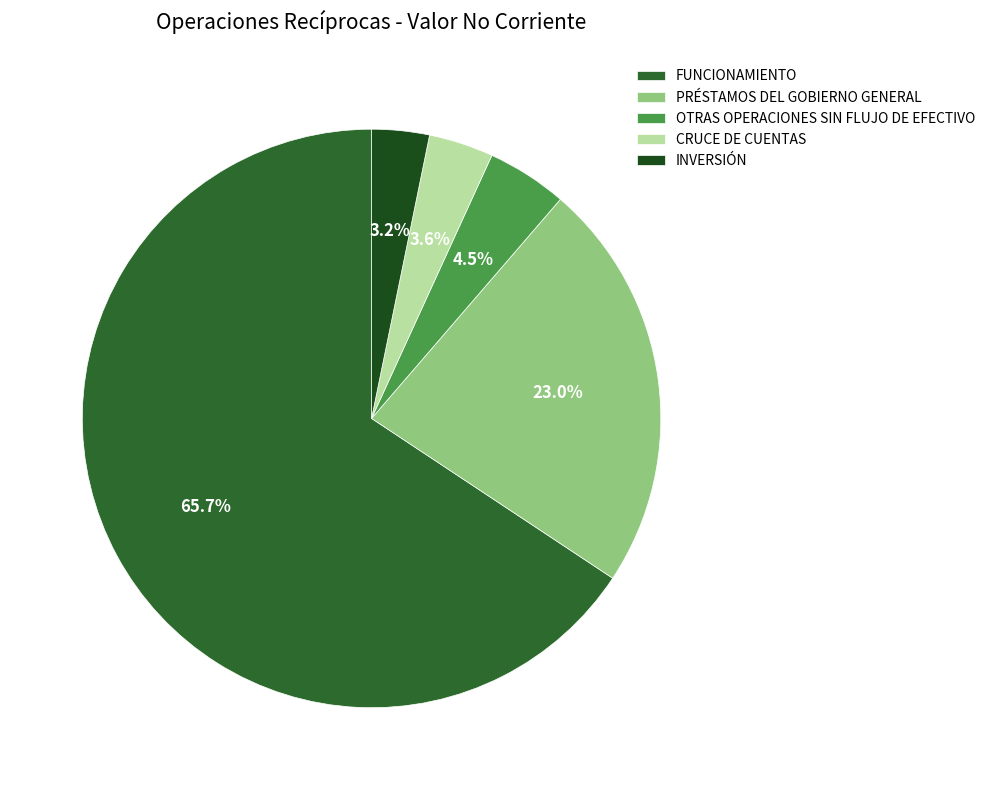

To the nearest percent, what percentage of the pie is OTRAS OPERACIONES SIN FLUJO DE EFECTIVO?

4%